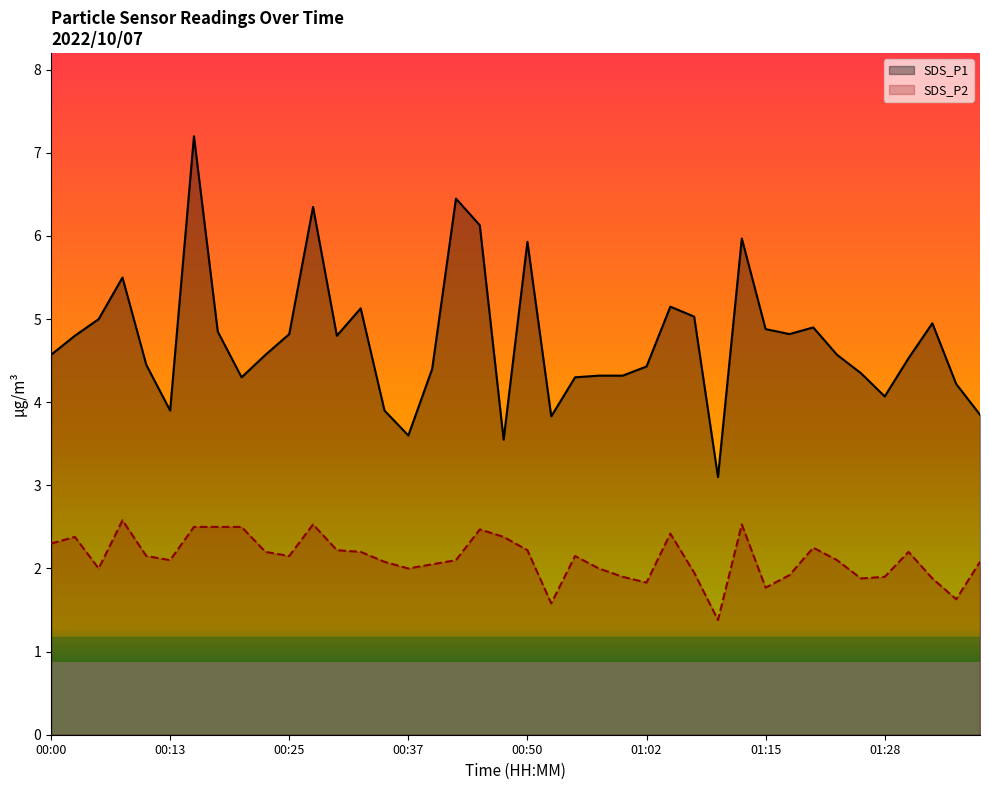

Where is the first local minimum for SDS_P2?

00:06